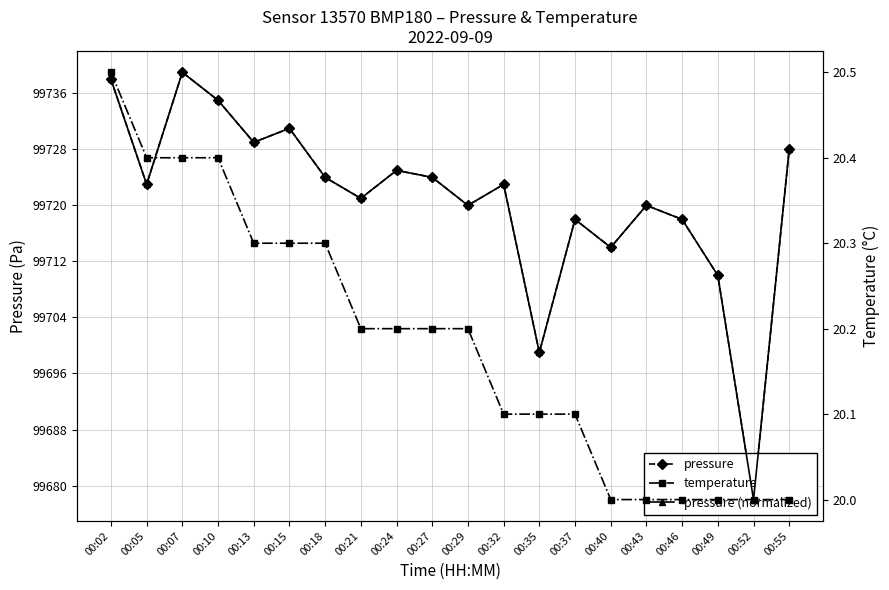

True or false: pressure has a value of 175361.4 at 00:52.

False